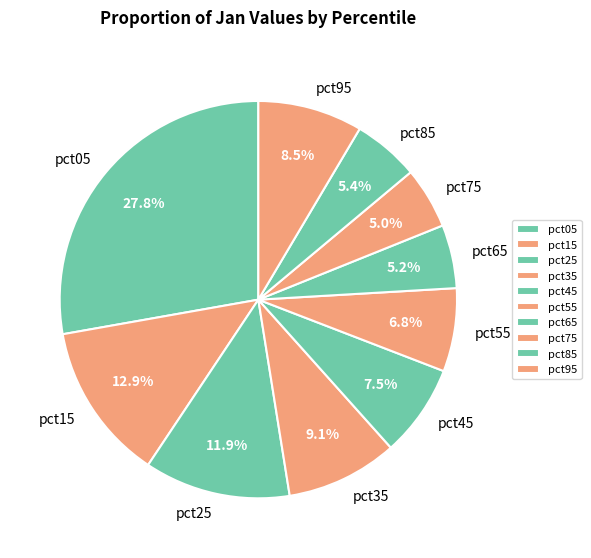

What is the largest slice in the pie chart?

pct05